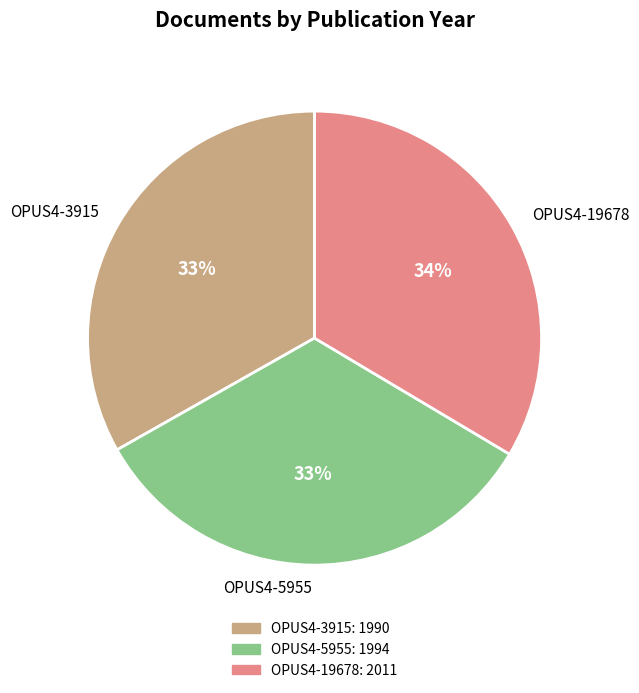

Is the sum of OPUS4-5955 and OPUS4-3915 greater than half?

Yes